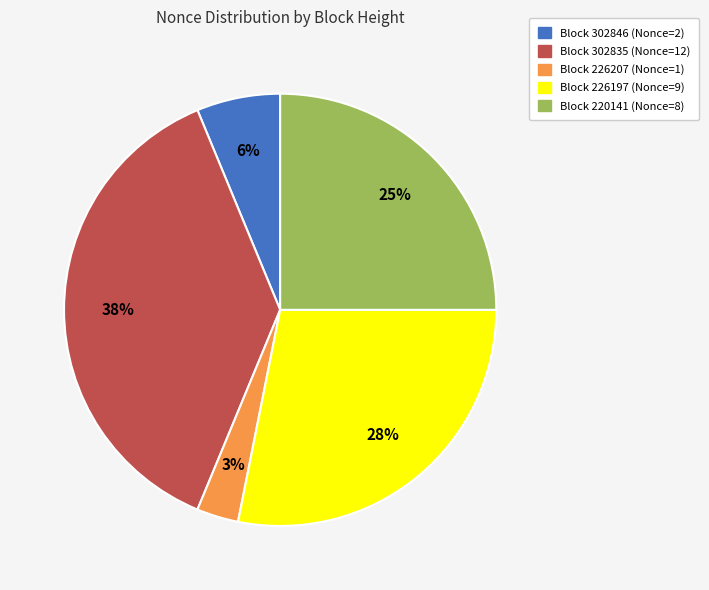

How many slices are in this pie chart?

5